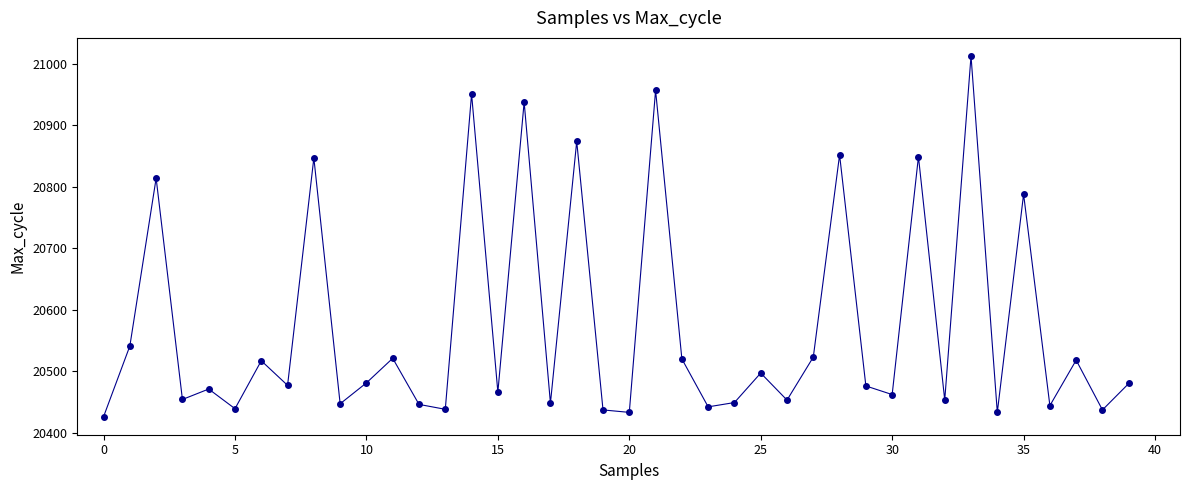

What is the greatest value displayed?

21013